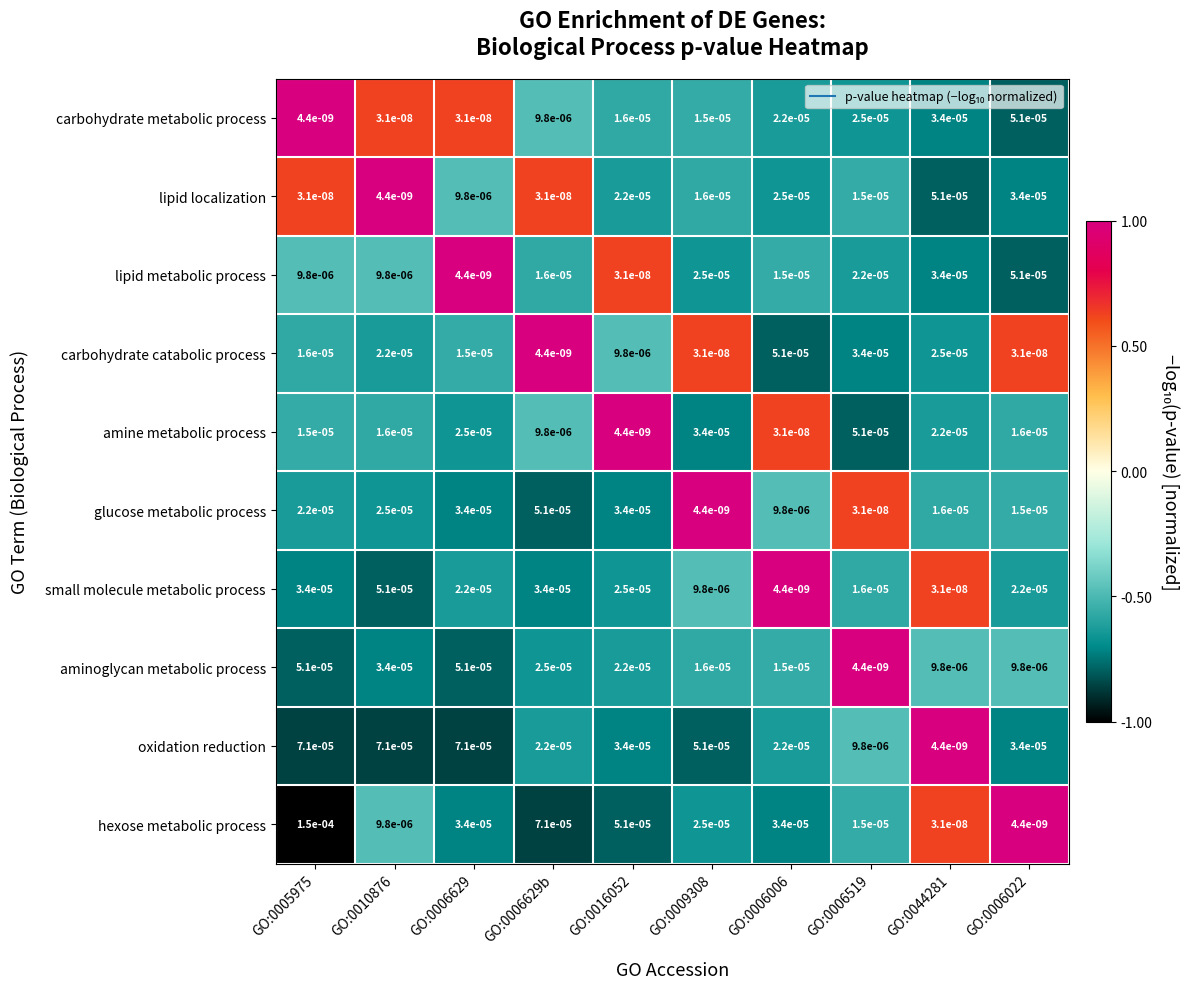

Is the value of small molecule metabolic process at GO:0005975 greater than the value of aminoglycan metabolic process at GO:0044281?

Yes